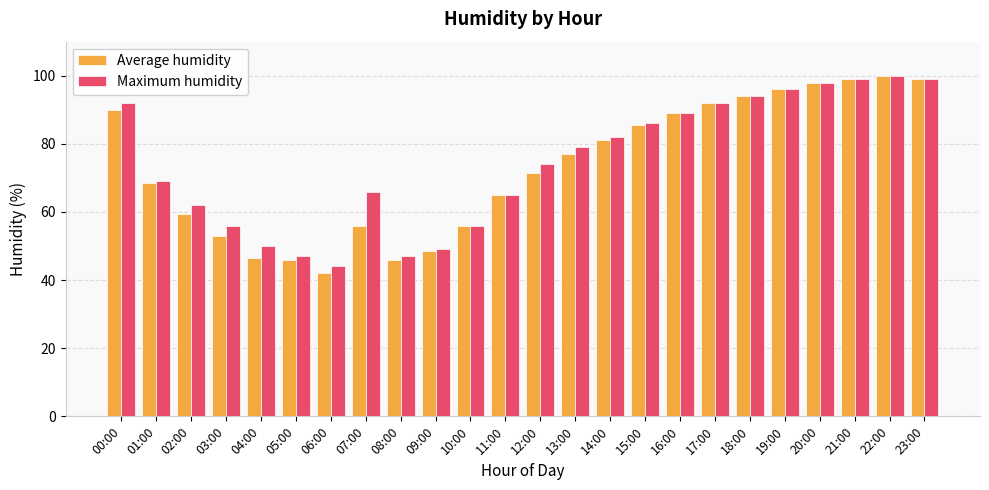

Is the value of Maximum humidity at 12:00 greater than the value of Average humidity at 23:00?

No